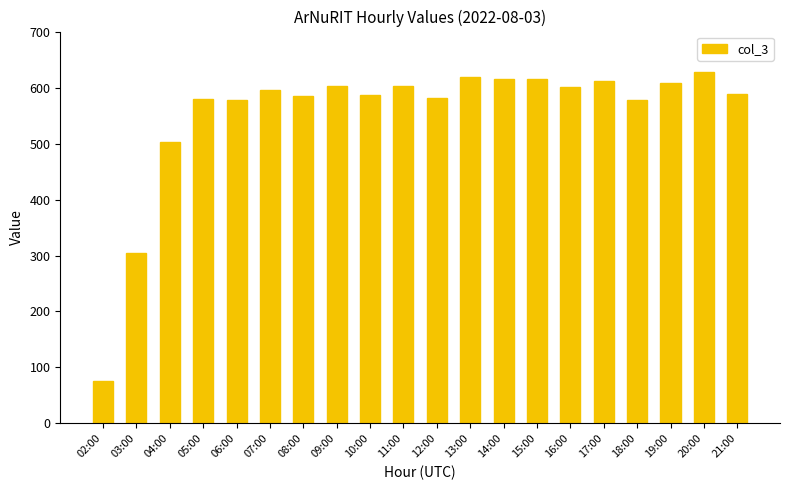

The chart shows a value of 589 at 21:00. True or false?

True